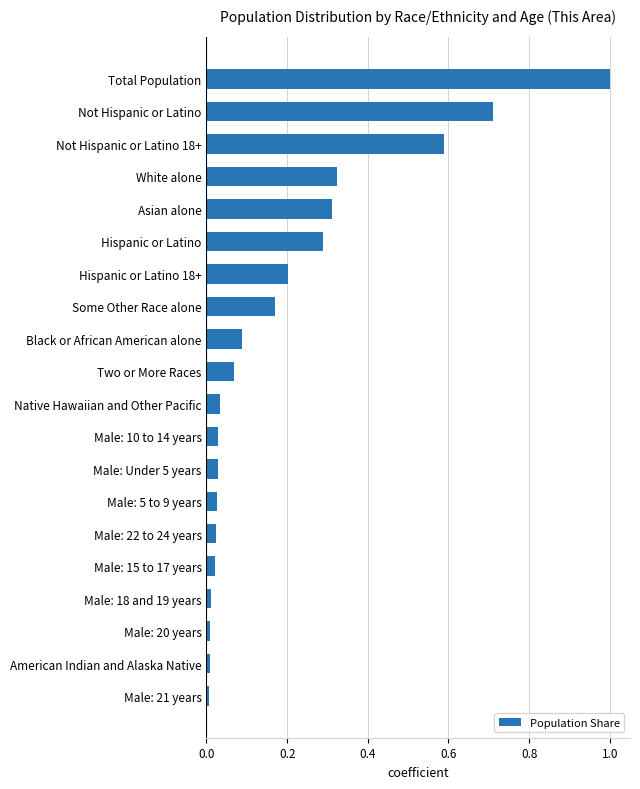

Which has a higher value, Black or African American alone or Male: Under 5 years?

Black or African American alone